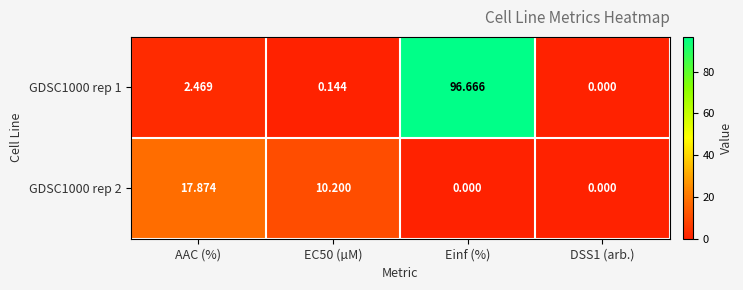

At which category is the sum across all series the highest?

Einf (%)